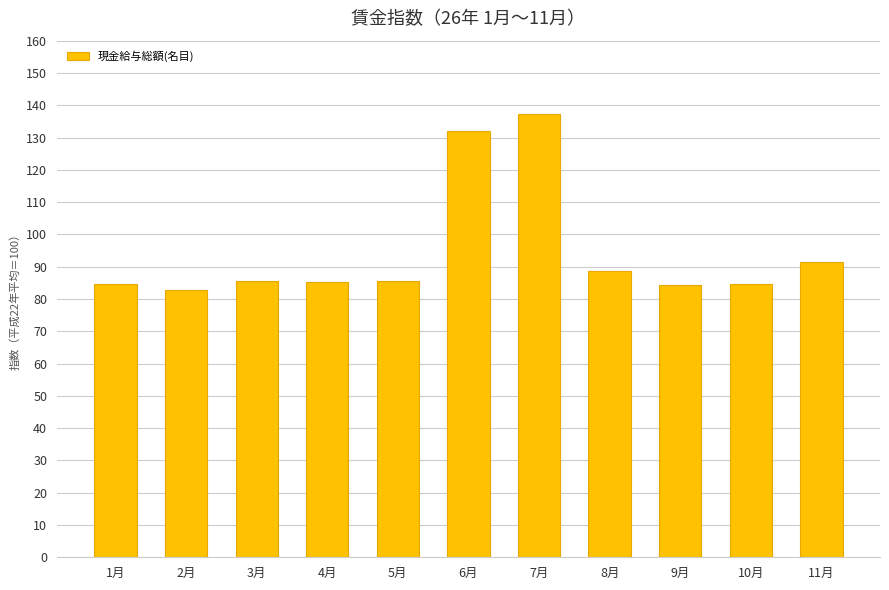

What is the label of the 11th bar from the right?

1月